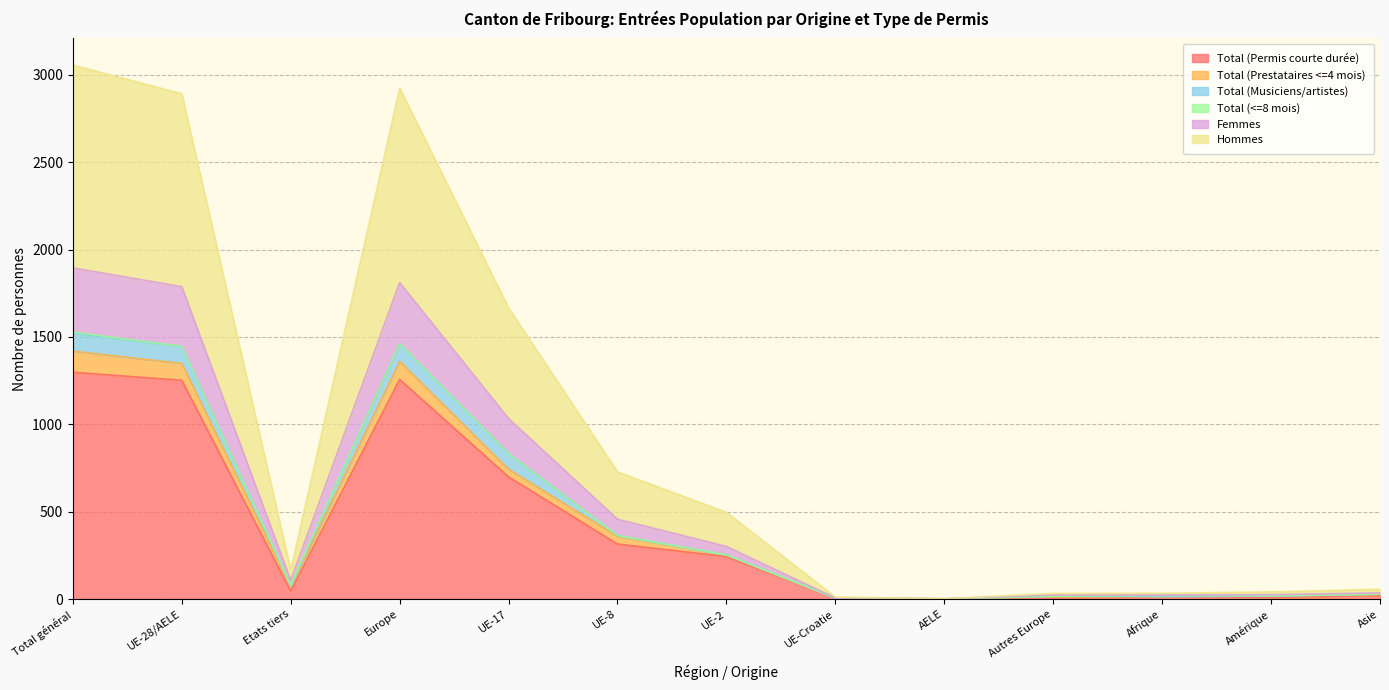

In Hommes, how many points are lower than both neighbors (excluding endpoints)?

3